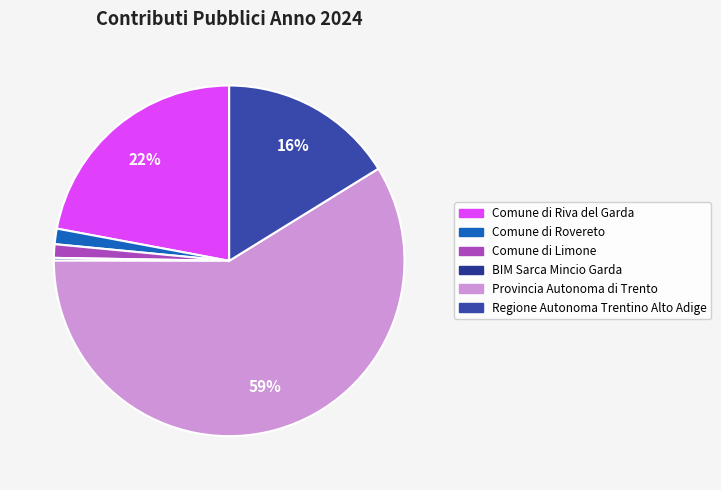

To the nearest percent, what is the combined percentage of Comune di Riva del Garda and Regione Autonoma Trentino Alto Adige?

38%